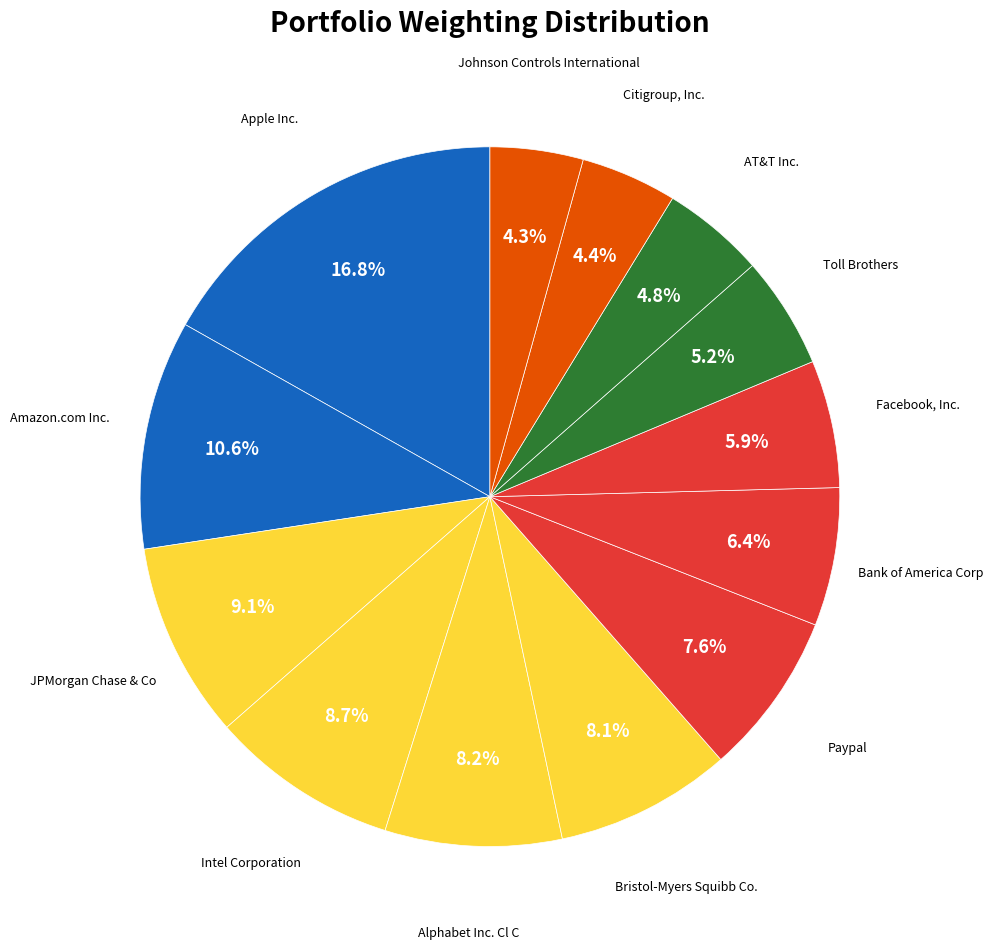

Rank the categories by value from lowest to highest.

Johnson Controls International, Citigroup, Inc., AT&T Inc., Toll Brothers, Facebook, Inc., Bank of America Corp, Paypal, Bristol-Myers Squibb Co., Alphabet Inc. Cl C, Intel Corporation, JPMorgan Chase & Co, Amazon.com Inc., Apple Inc.